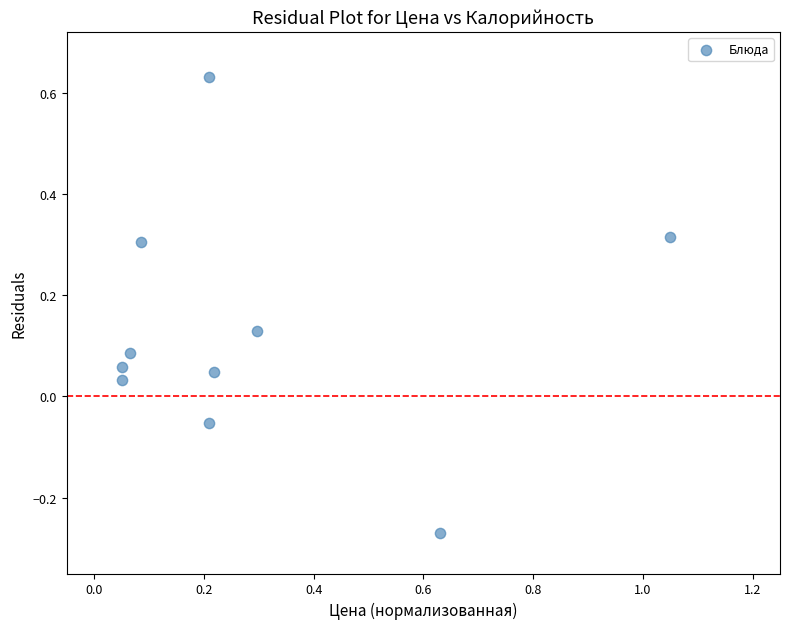

What is the range of X values (max minus min)?

1.0